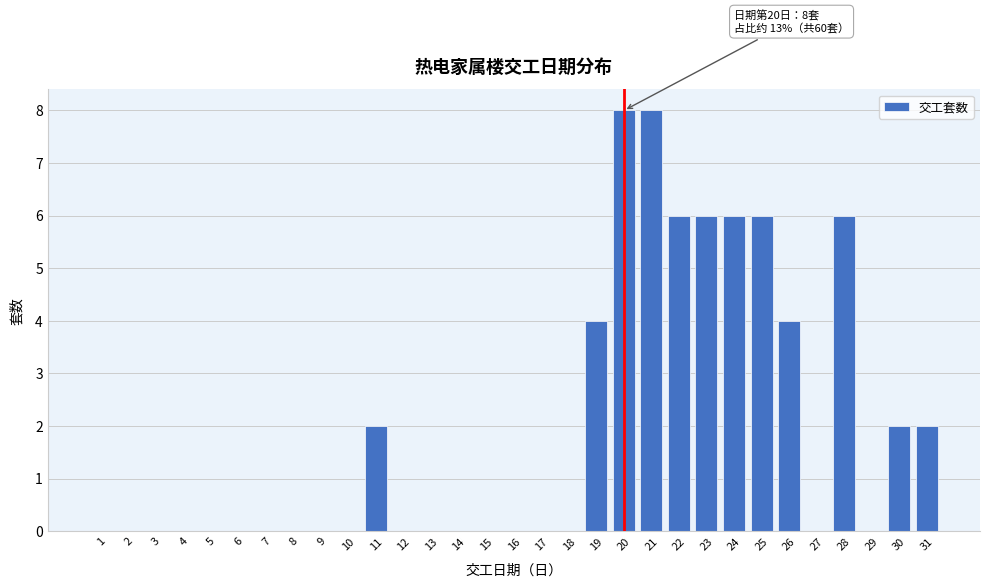

What is the greatest value displayed?

8